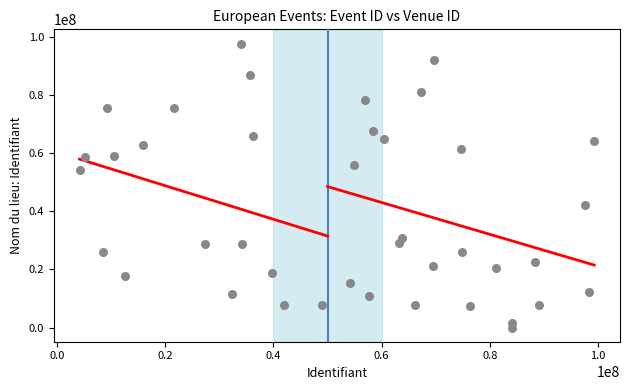

What is the range of Y values (max minus min)?

97760732